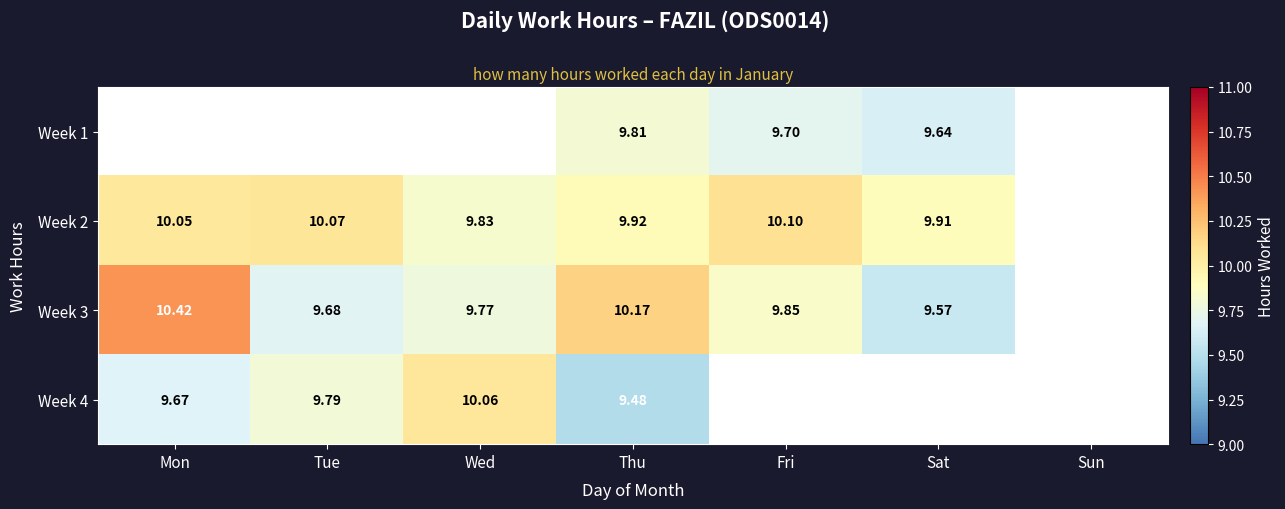

Is the value of Week 2 at Thu greater than the value of Week 3 at Thu?

No